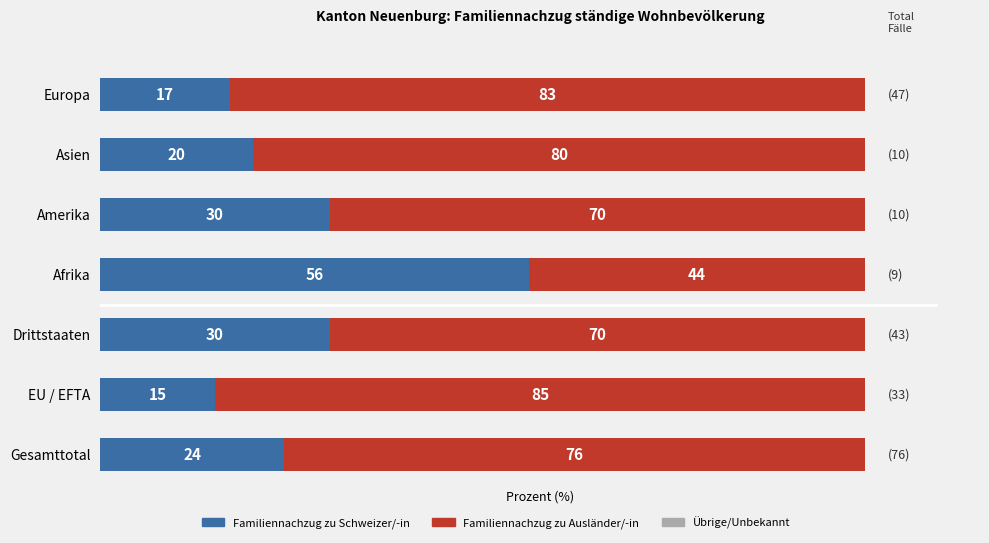

What is the approximate value of Familiennachzug zu Schweizer/-in at Drittstaaten, to the nearest 10?

30